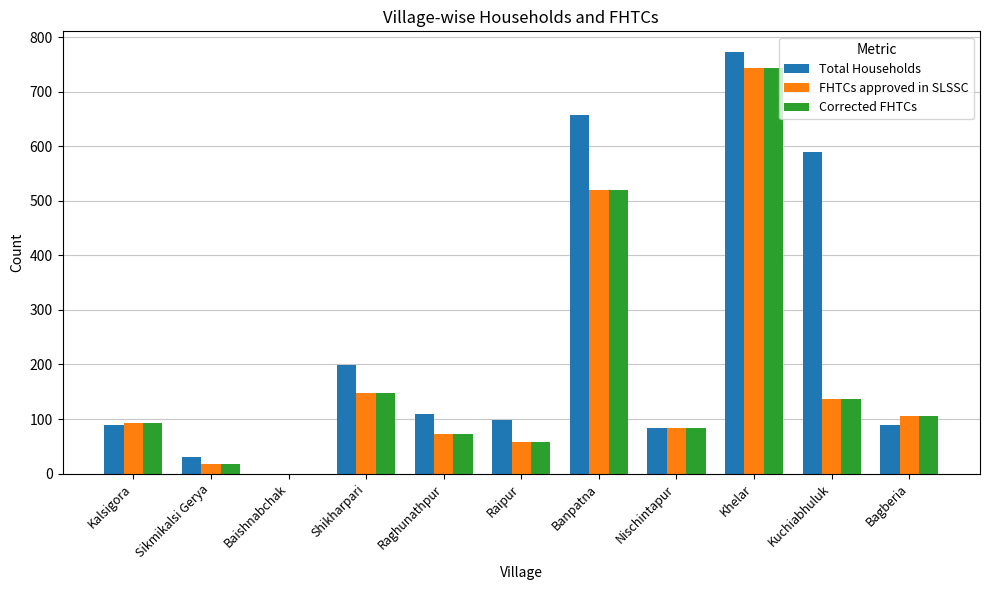

What are all the series names shown in the legend?

Total Households, FHTCs approved in SLSSC, Corrected FHTCs